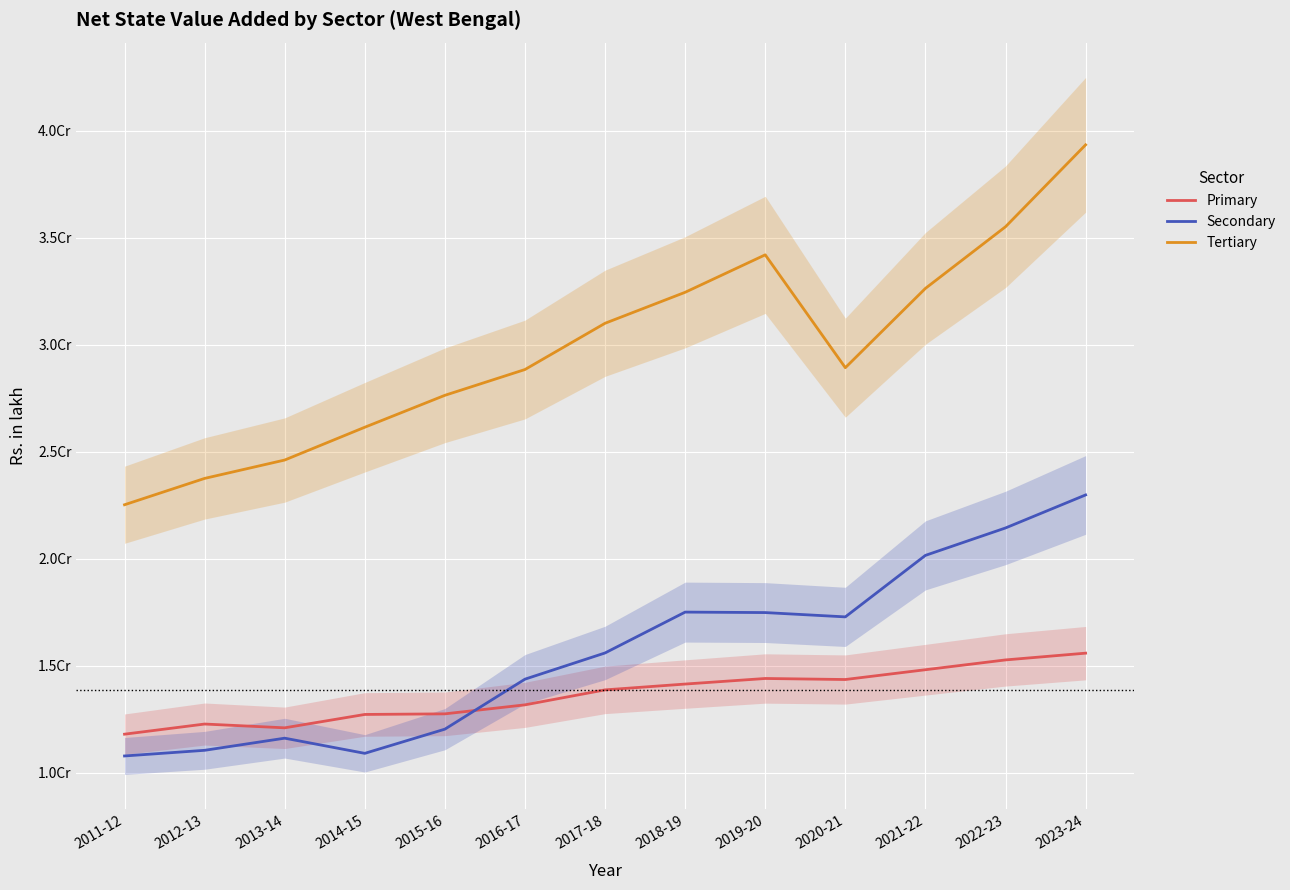

What is the total value across all series at 2015-16?

52436589.5